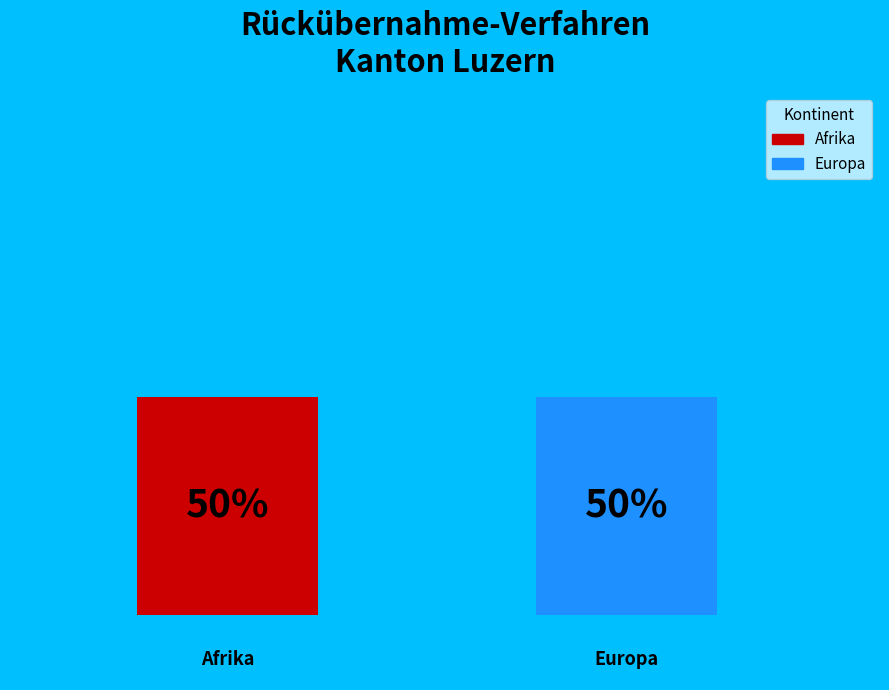

Is there any slice that represents more than half of the pie?

No